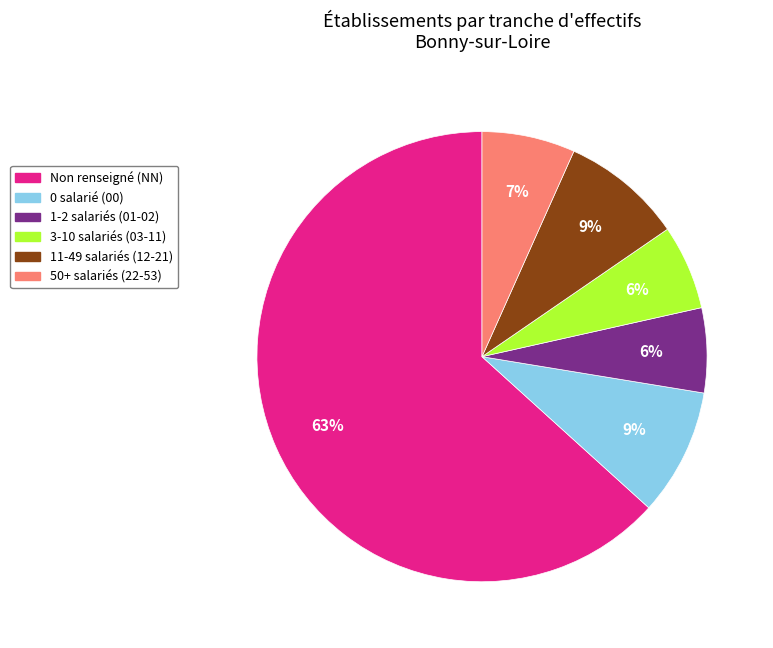

To the nearest percent, what is the difference between the largest and smallest slice percentages?

57%